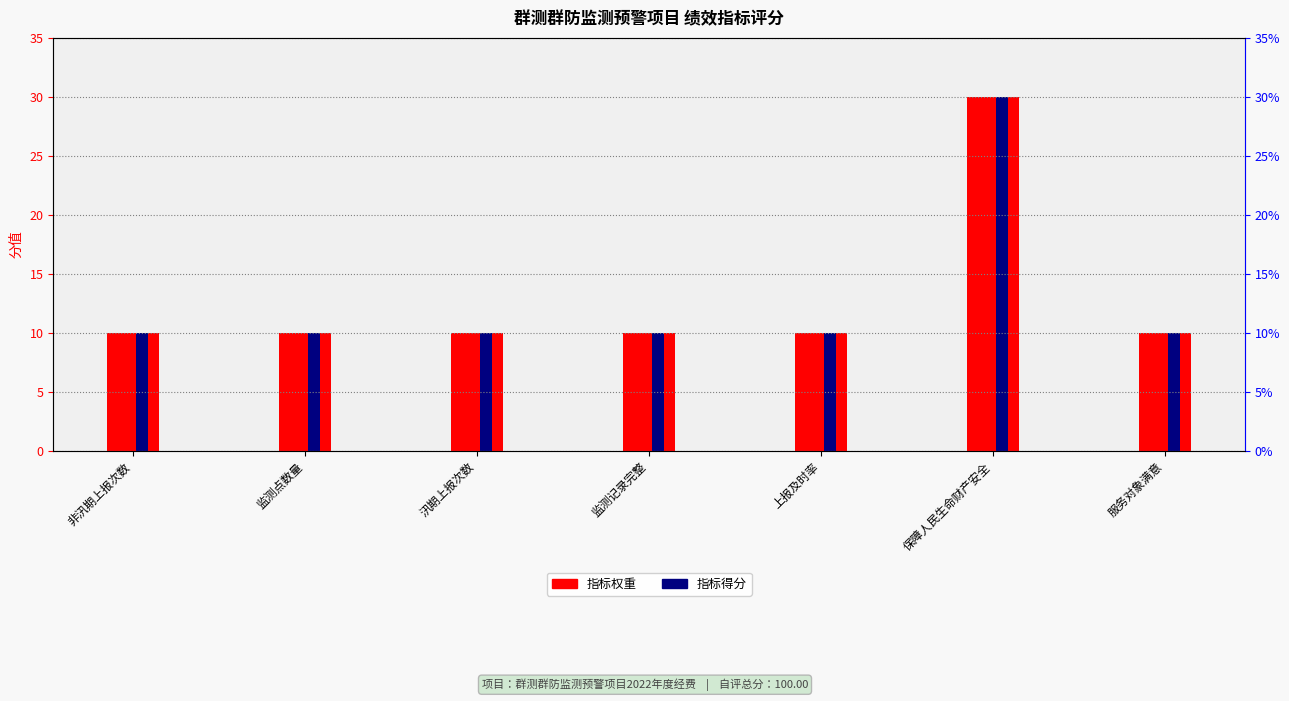

List the labels in order of 指标权重 value, smallest first.

非汛期上报次数, 监测点数量, 汛期上报次数, 监测记录完整, 上报及时率, 服务对象满意, 保障人民生命财产安全